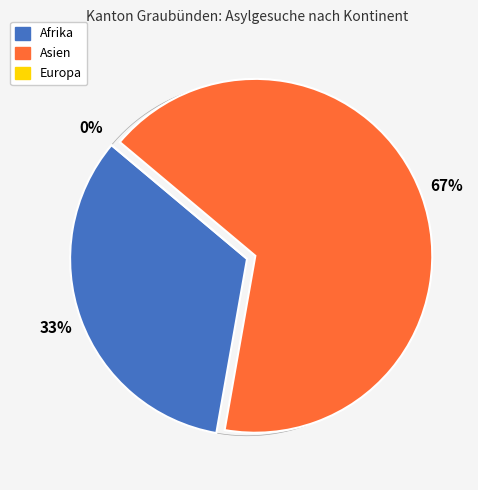

To the nearest percent, what is the difference between the Afrika and Europa slice percentages?

33%